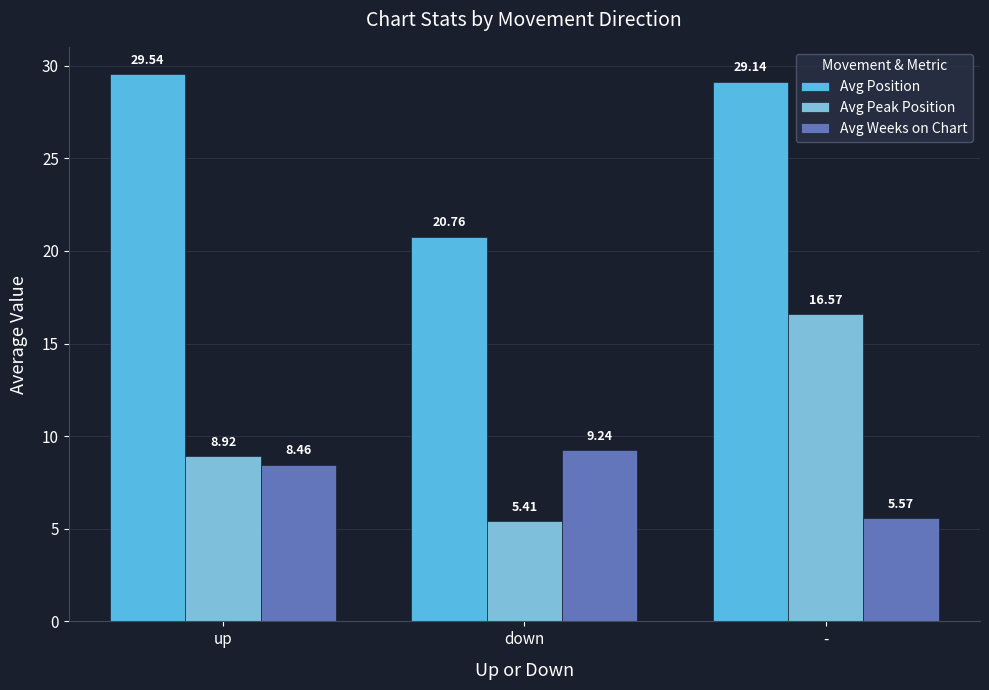

The value of Avg Position at - is 29.1. True or false?

True